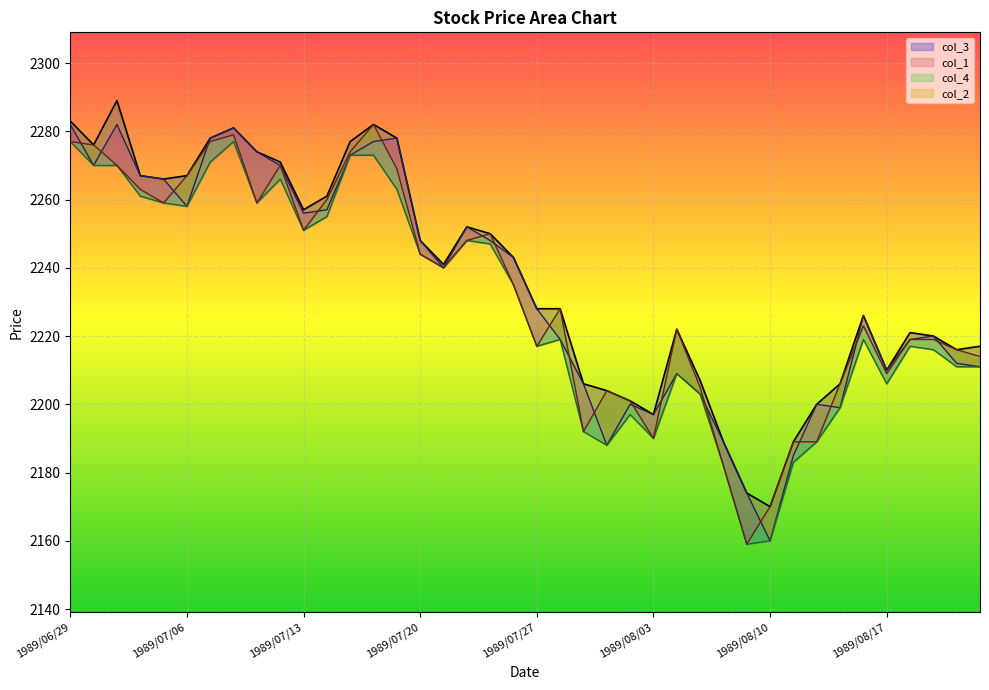

How many lines are shown in the chart?

4